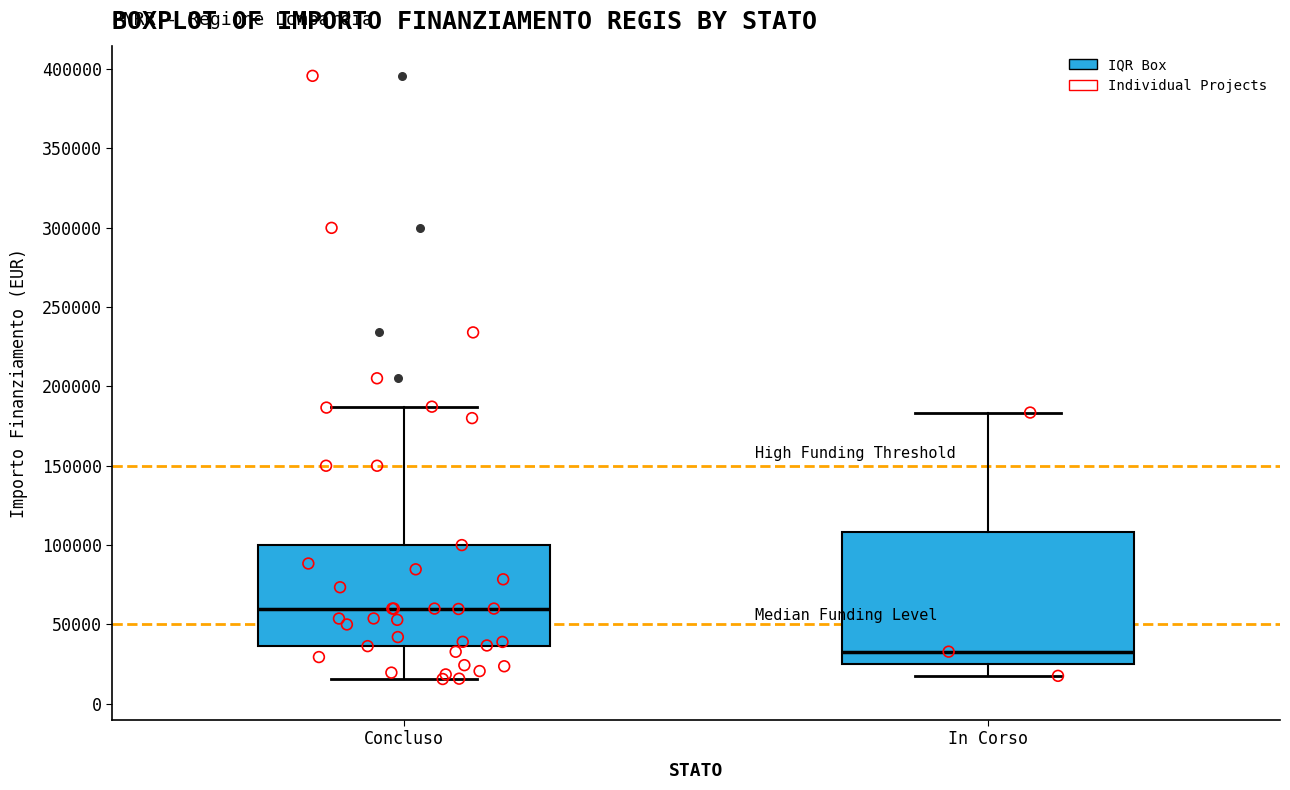

Comparing the boxes themselves (not the whiskers), which one is the tallest?

In Corso